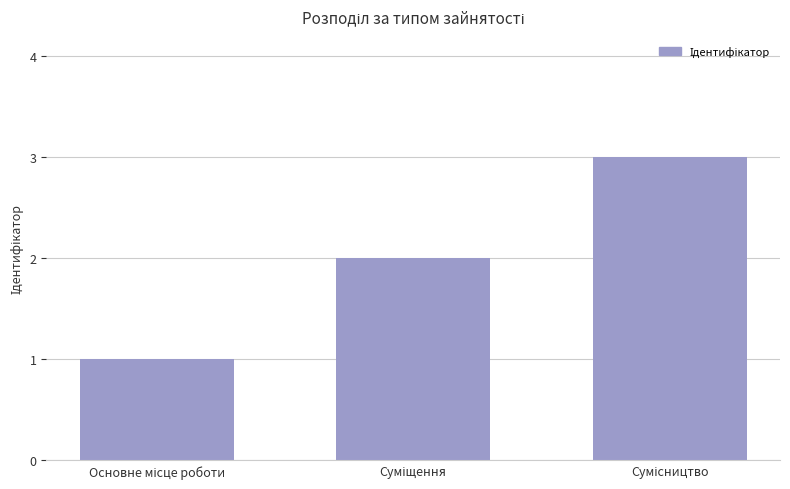

What is the sum of all values?

6